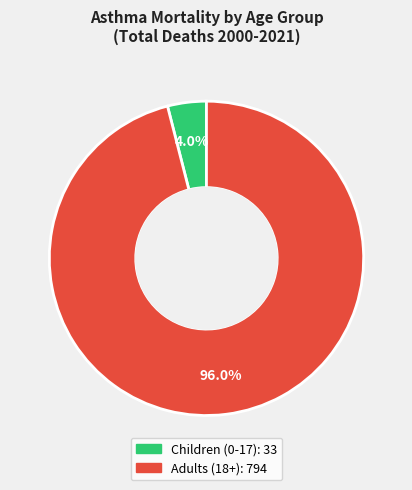

Is there any slice that represents more than half of the pie?

Yes